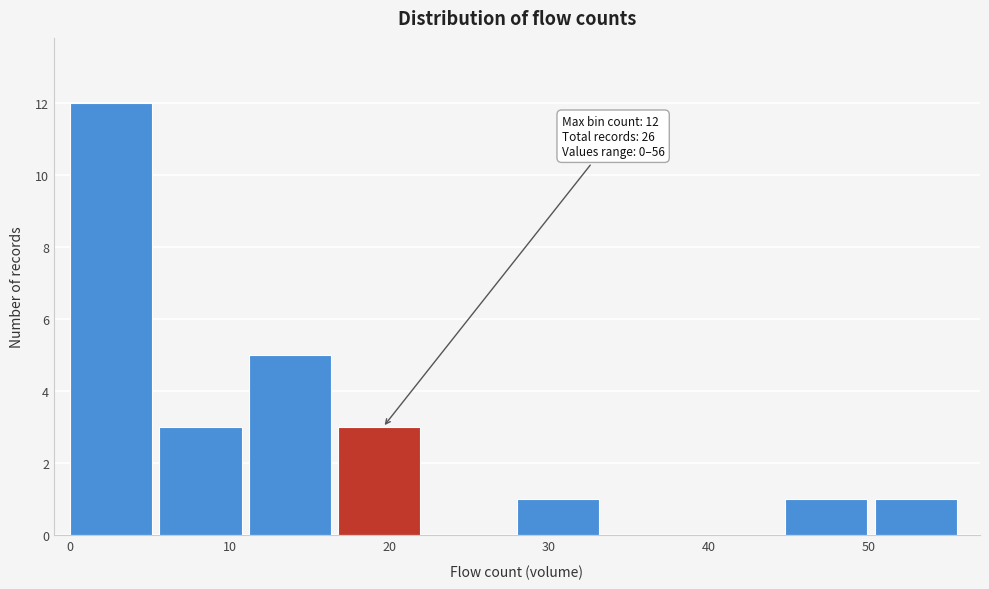

Over which range of the x-axis is the bar tallest?

0.0 to 5.6